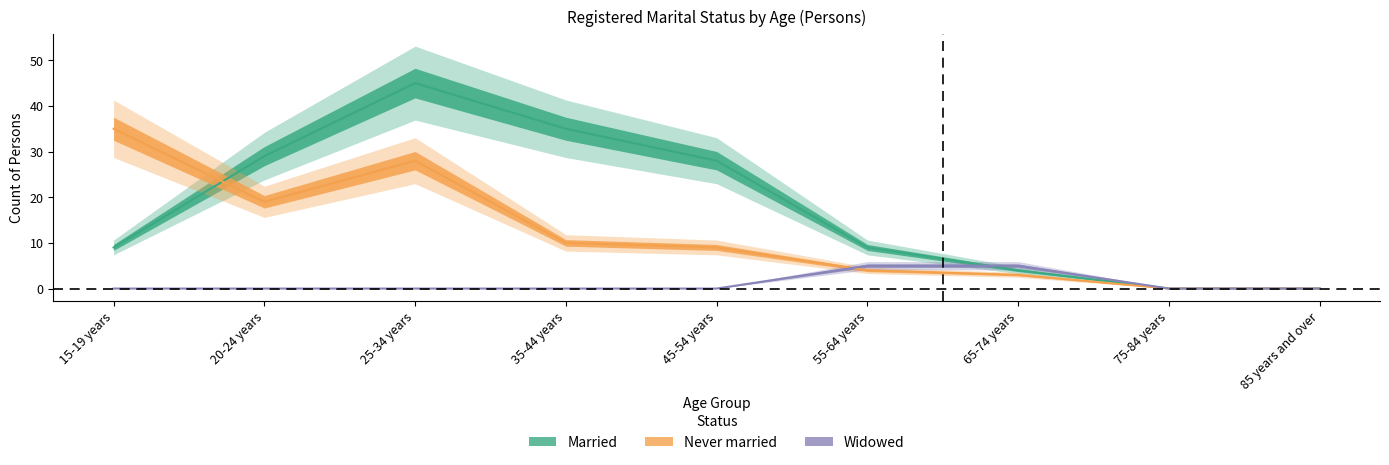

Rank the categories by Married value from highest to lowest.

25-34 years, 35-44 years, 20-24 years, 45-54 years, 15-19 years, 55-64 years, 65-74 years, 75-84 years, 85 years and over